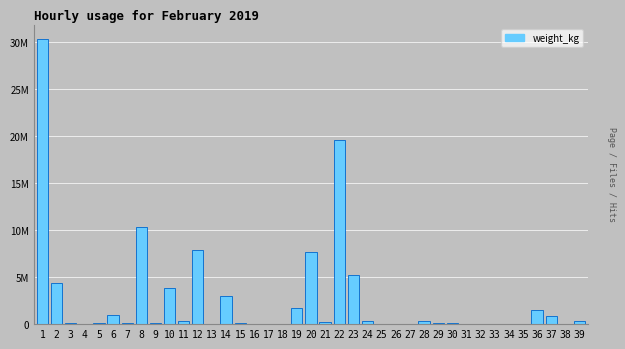

What is the difference between the values at 10 and 24?

3432334.7